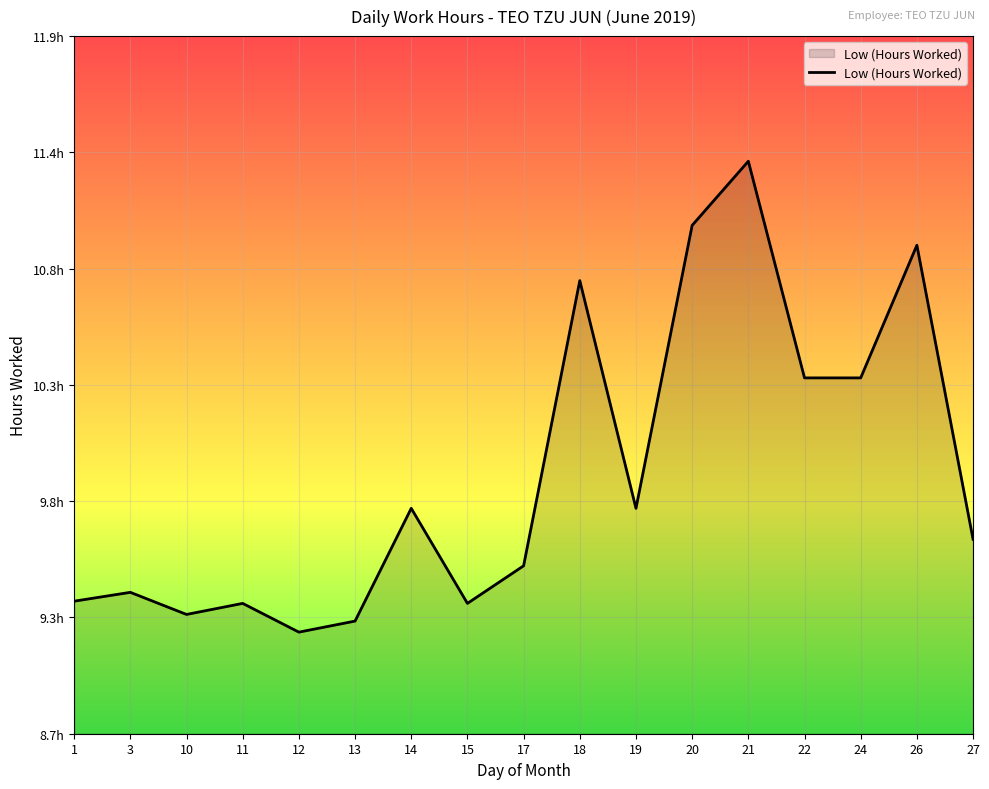

True or false: the data shows 18.5 at 26.

False